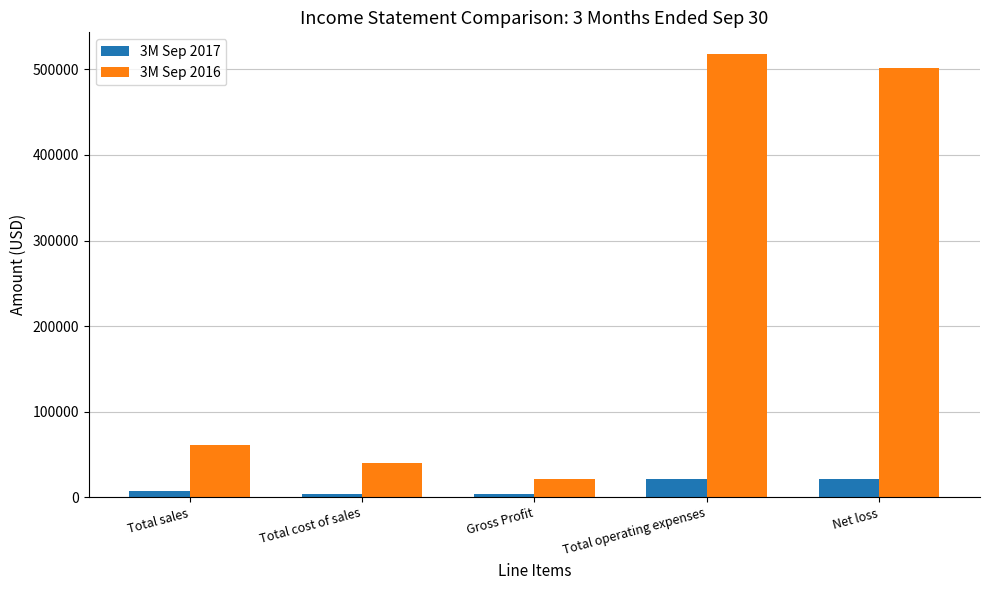

Does the chart contain any negative values?

No